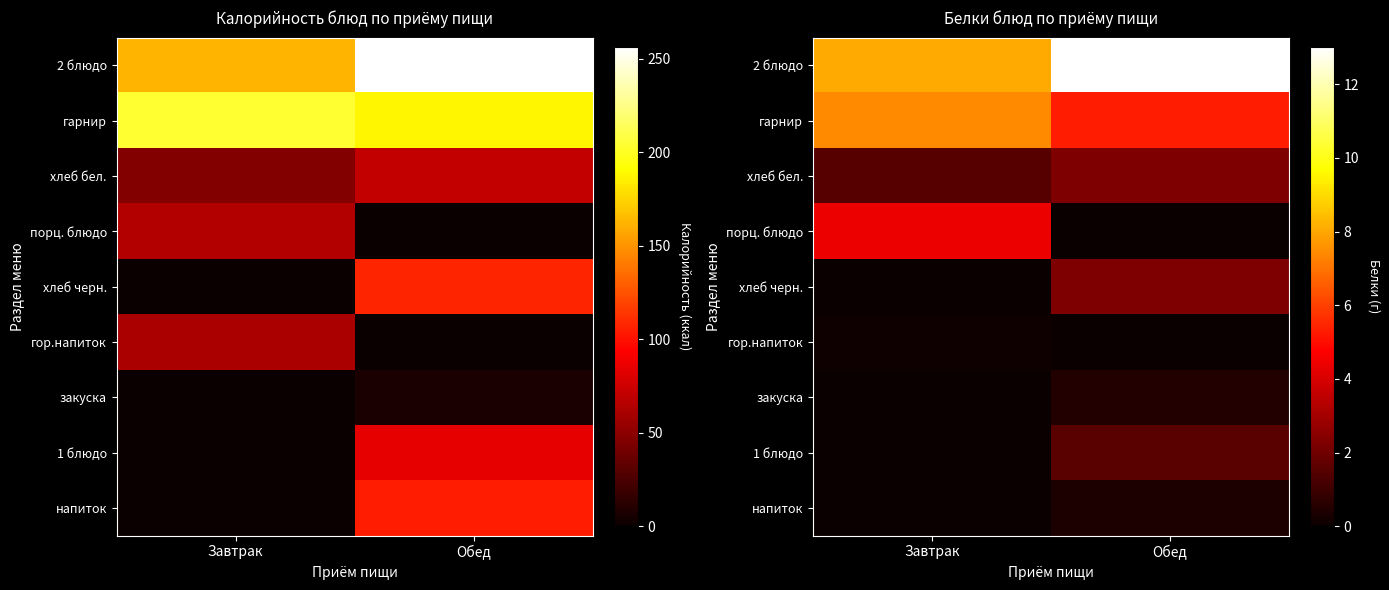

Between Завтрак and Обед, which is larger?

Обед